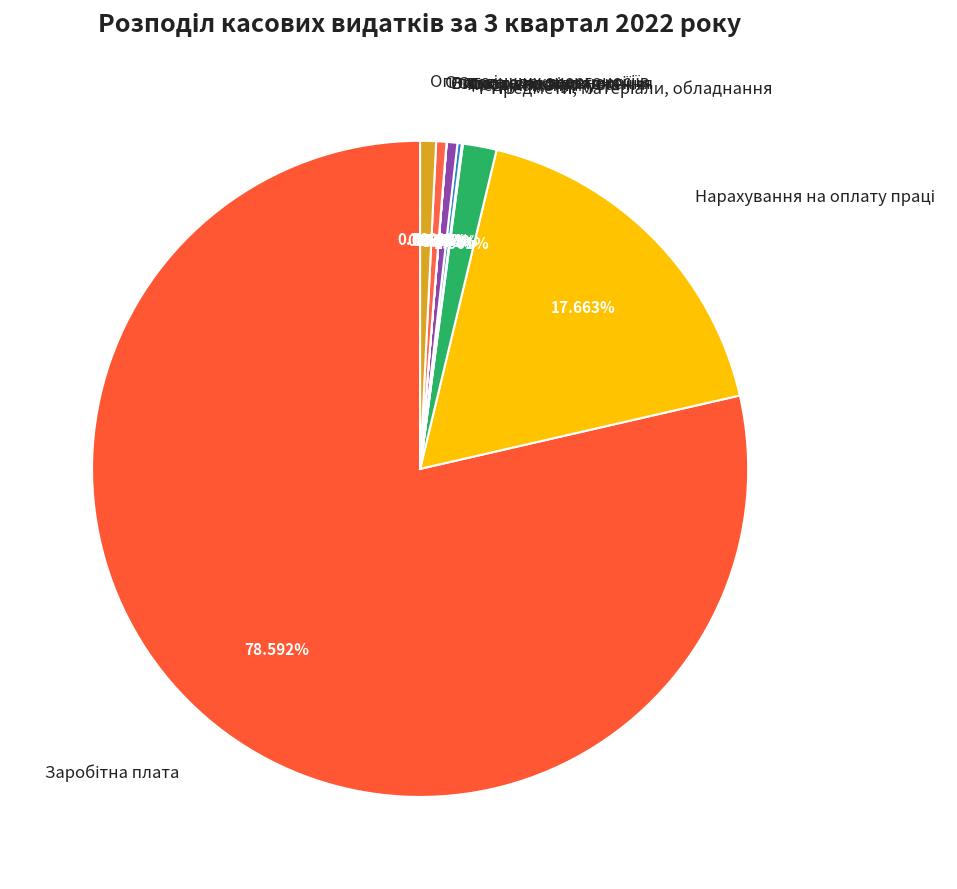

Is there a majority slice in this chart?

Yes